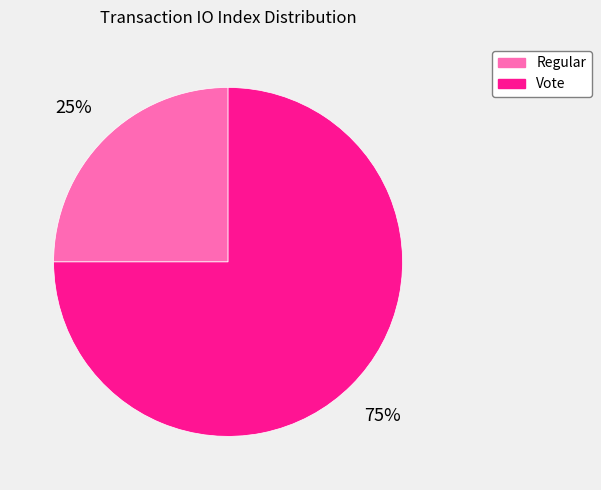

To the nearest percent, what portion does Vote represent?

75%